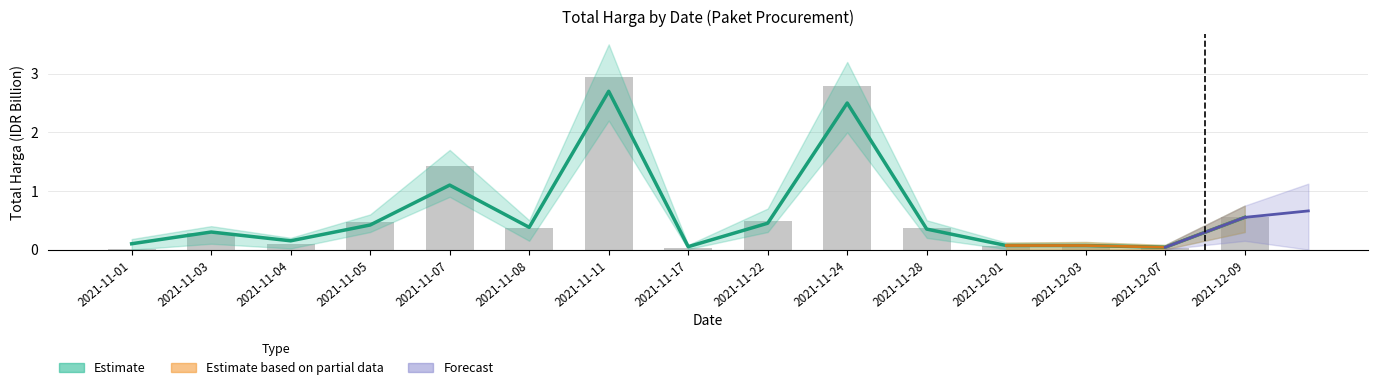

The value at 2021-11-17 is 0.0. True or false?

True